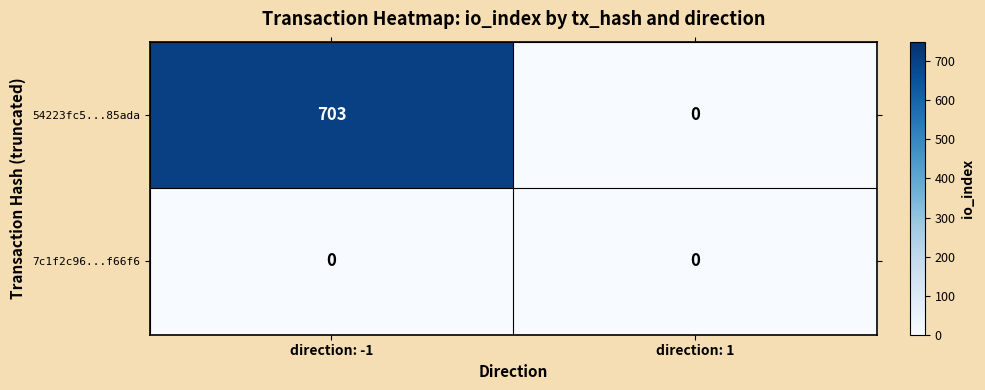

True or false: 7c1f2c96...f66f6 has a value of 0 at direction: -1.

True